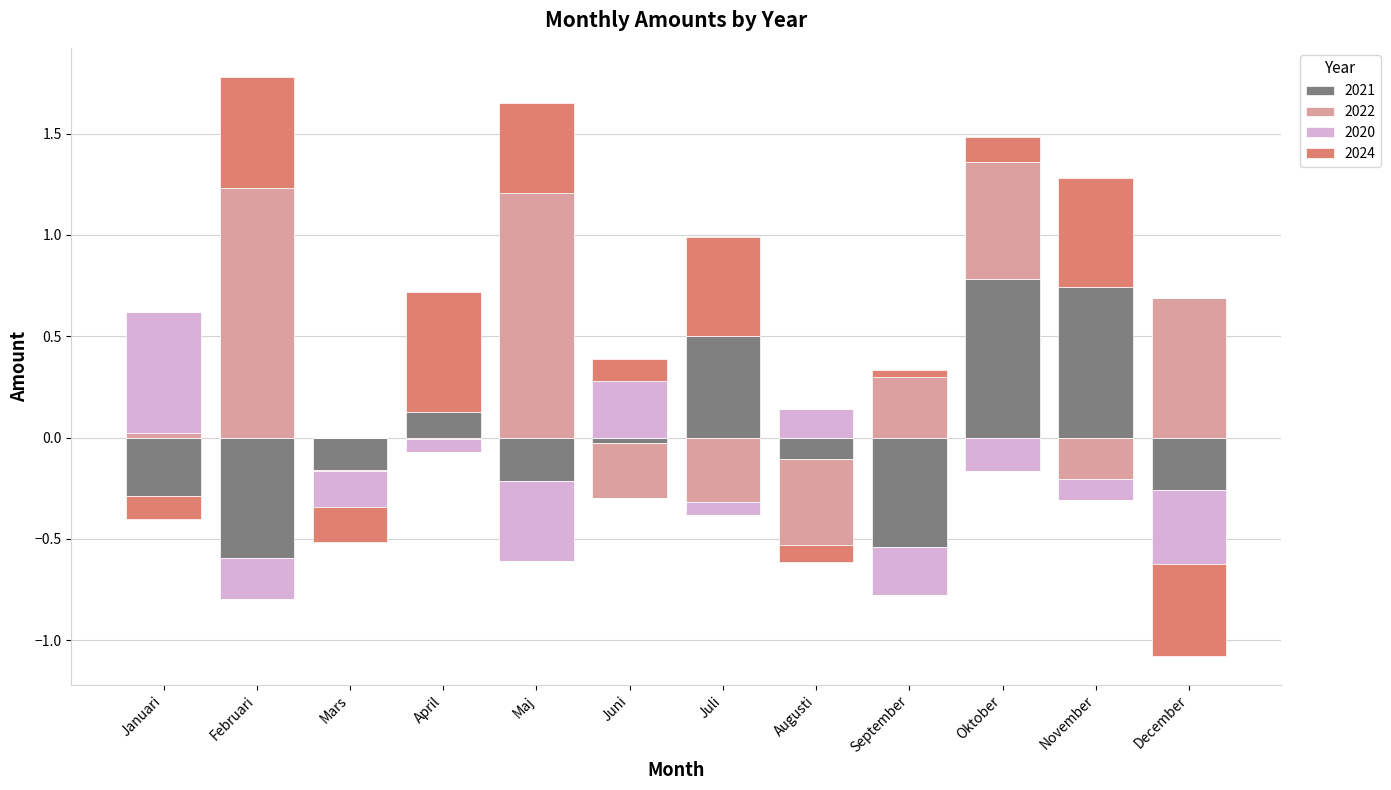

What position from the right is Augusti?

5